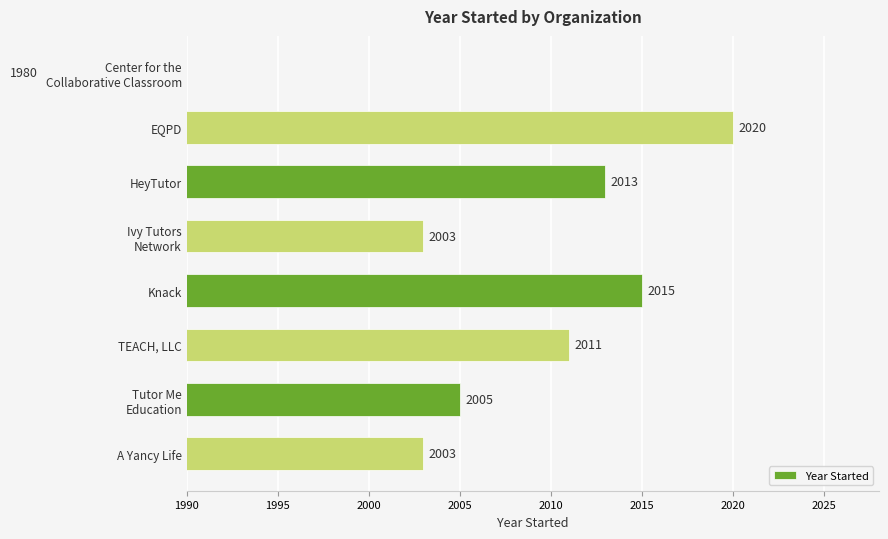

How many bars are there in total?

8